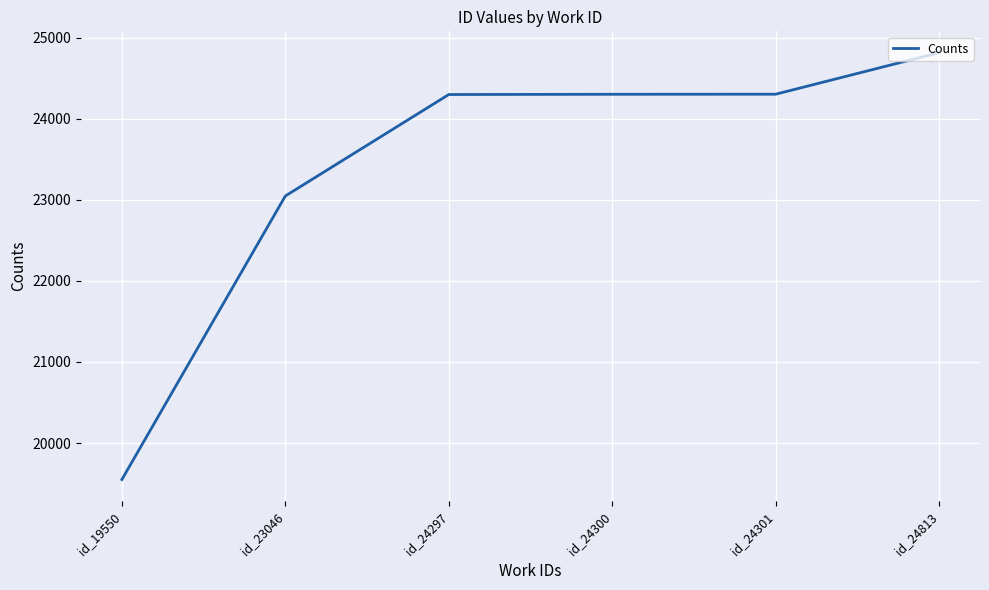

What is the change in value from id_23046 to id_24301?

+1255